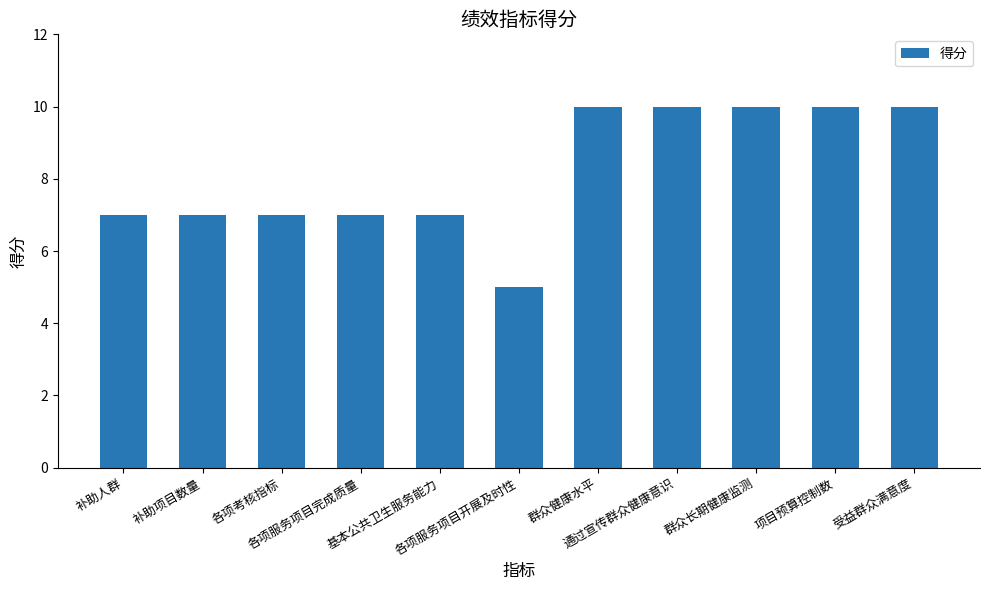

Between 各项服务项目完成质量 and 各项服务项目开展及时性, which is larger?

各项服务项目完成质量